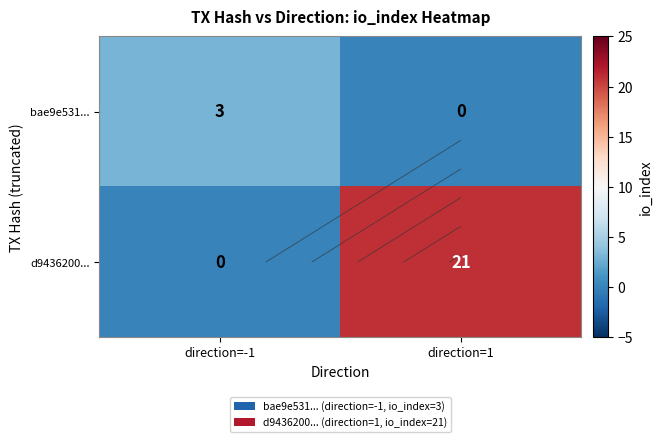

Which series has the widest spread of values?

d9436200...